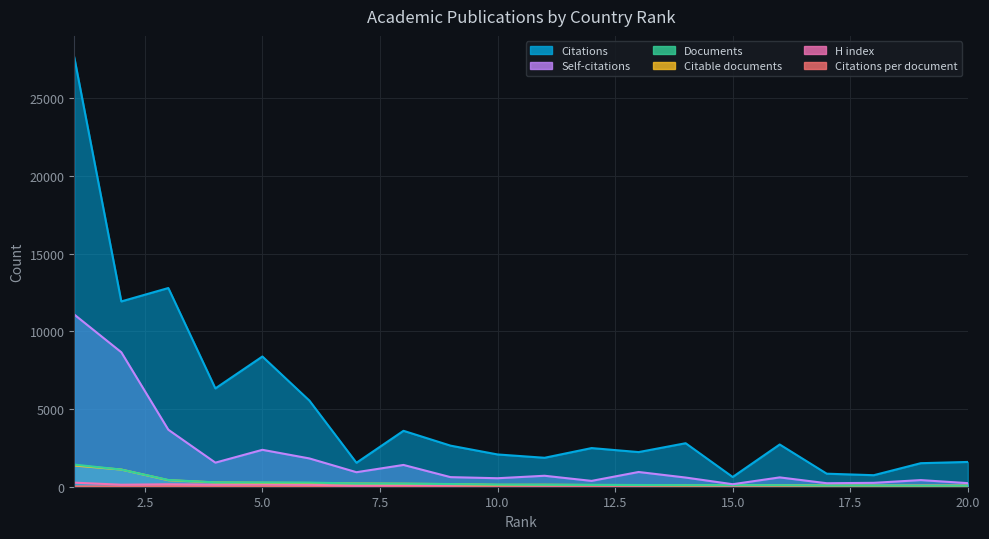

How many interior local peaks does the Citations series have?

6